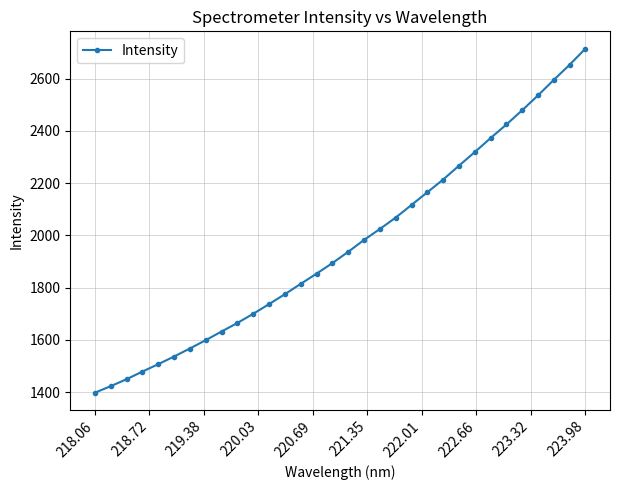

What is the difference between the second highest and second lowest values?

1230.1